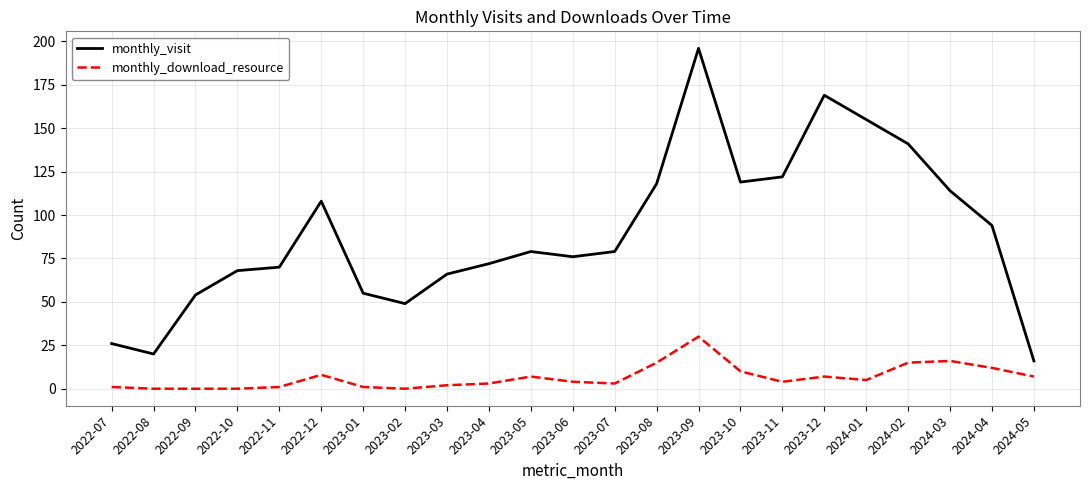

Rank the series by their average value, from lowest to highest.

monthly_download_resource, monthly_visit